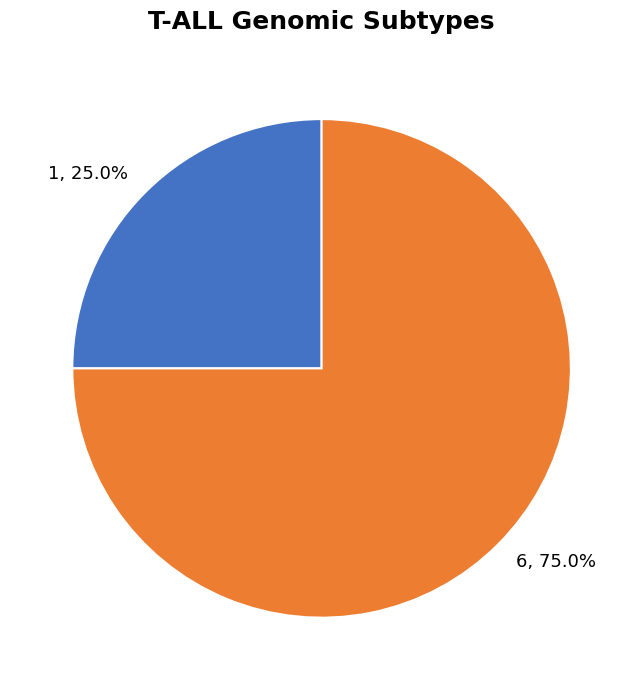

How many slices are in this pie chart?

2